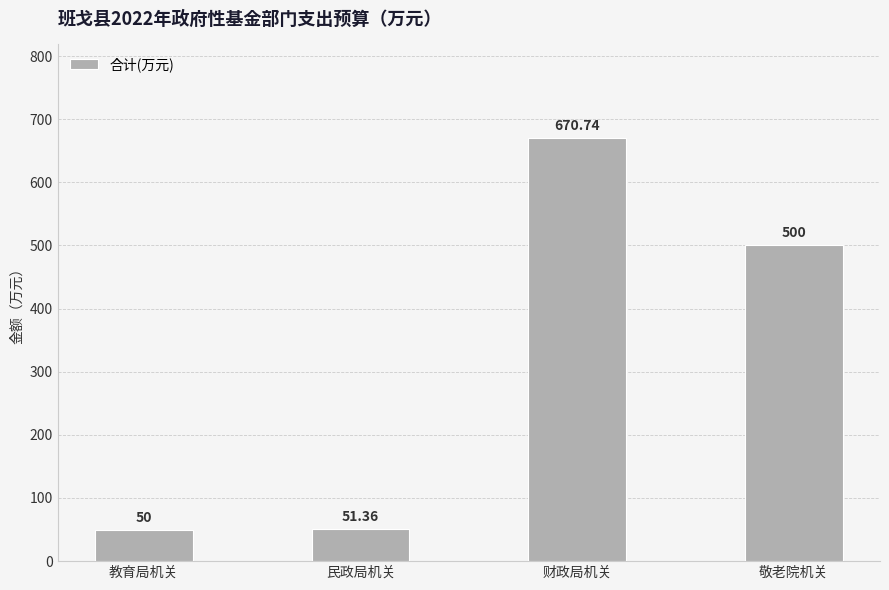

What is the ratio of the value at 民政局机关 to the value at 教育局机关?

1.0